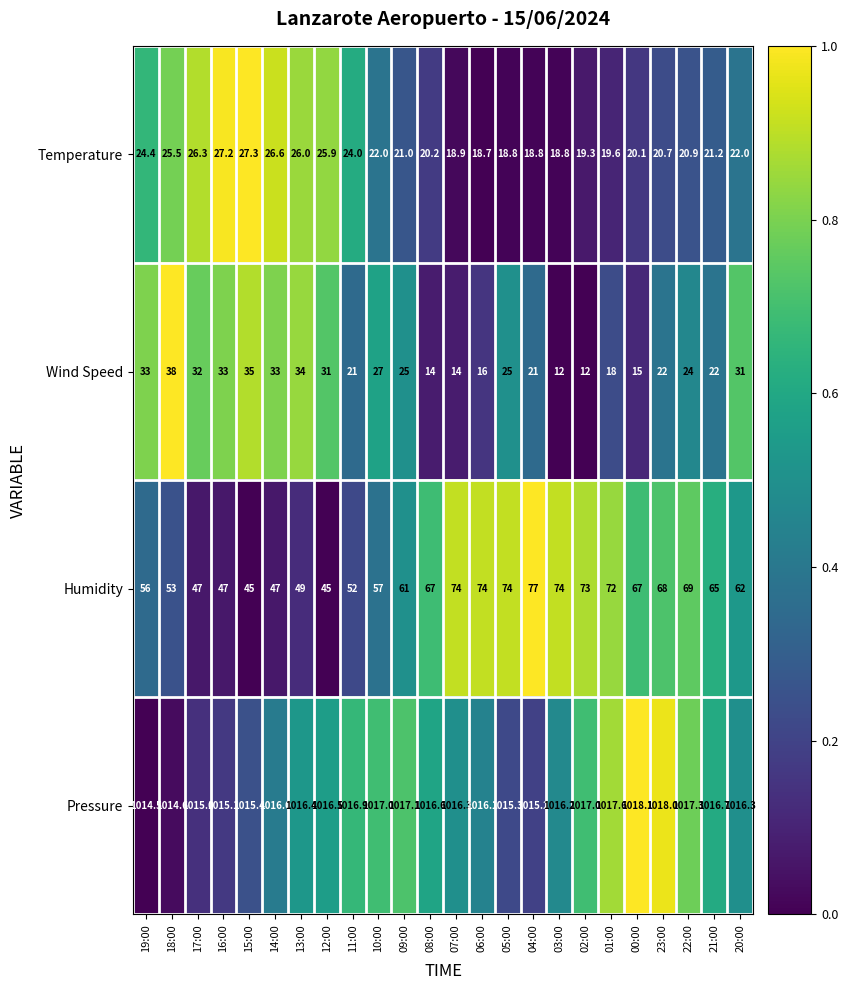

The Pressure series shows 1342.7 at 15:00. True or false?

False